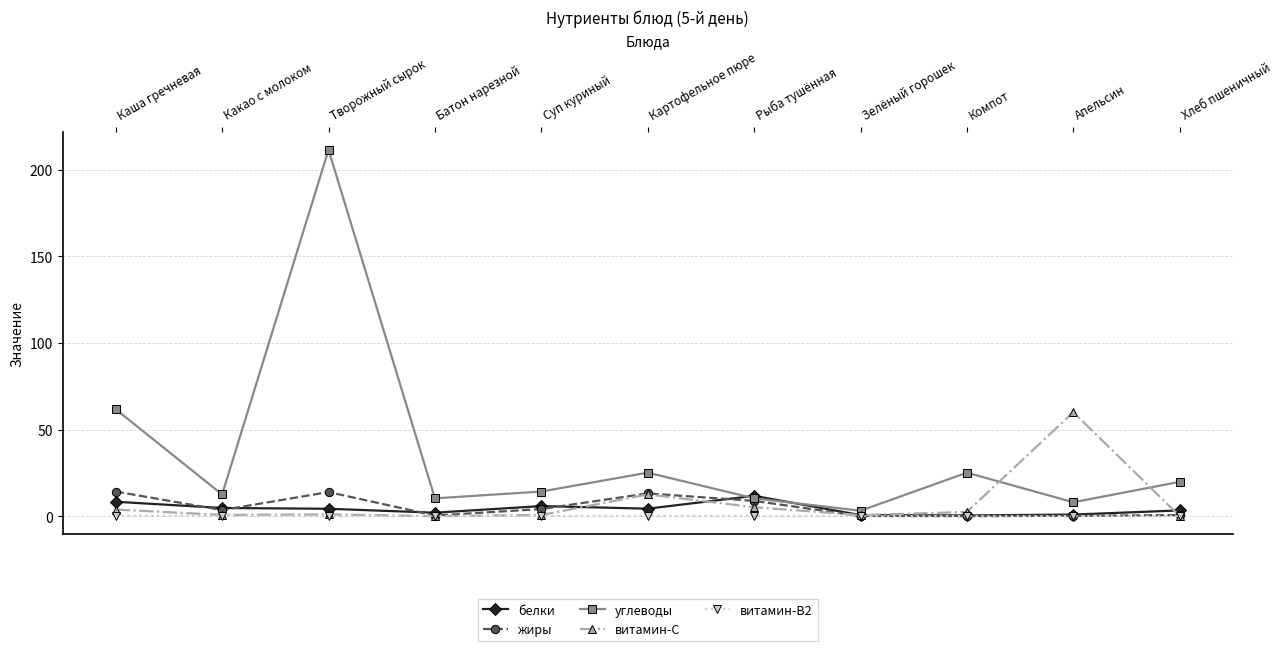

What are all the series names shown in the legend?

белки, жиры, углеводы, витамин-С, витамин-В2